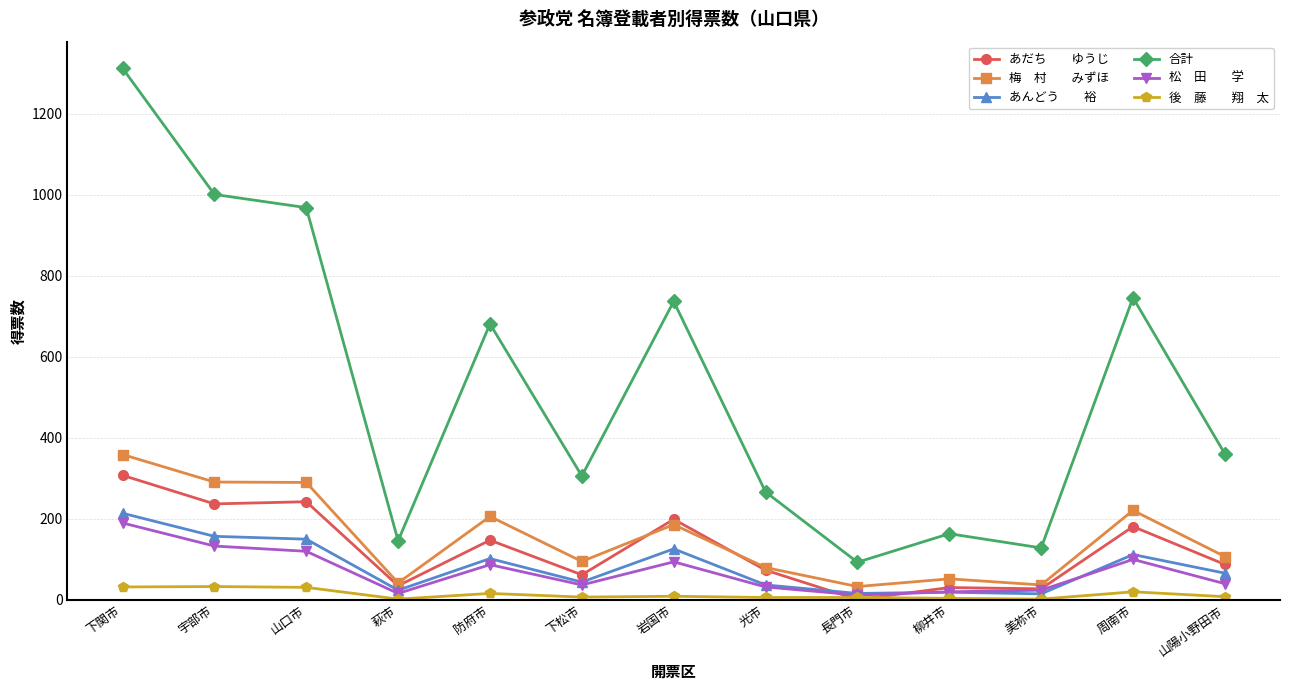

At which category is the sum across all series the highest?

下関市